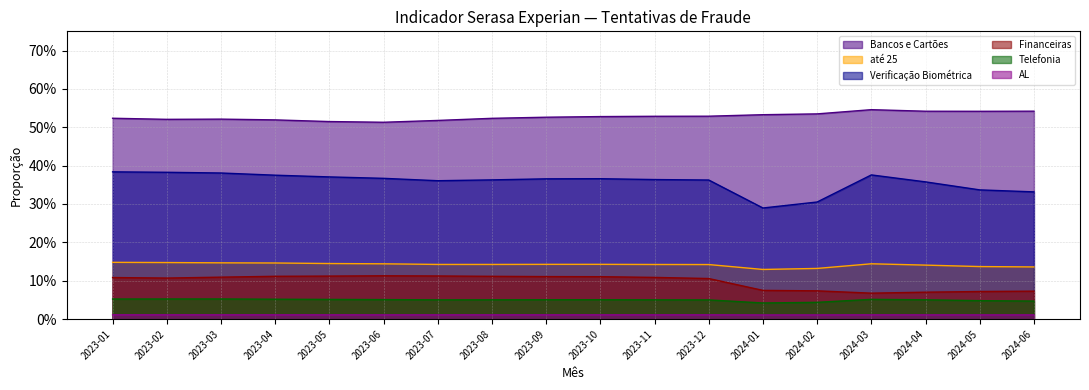

Does the chart have visible grid lines?

Yes